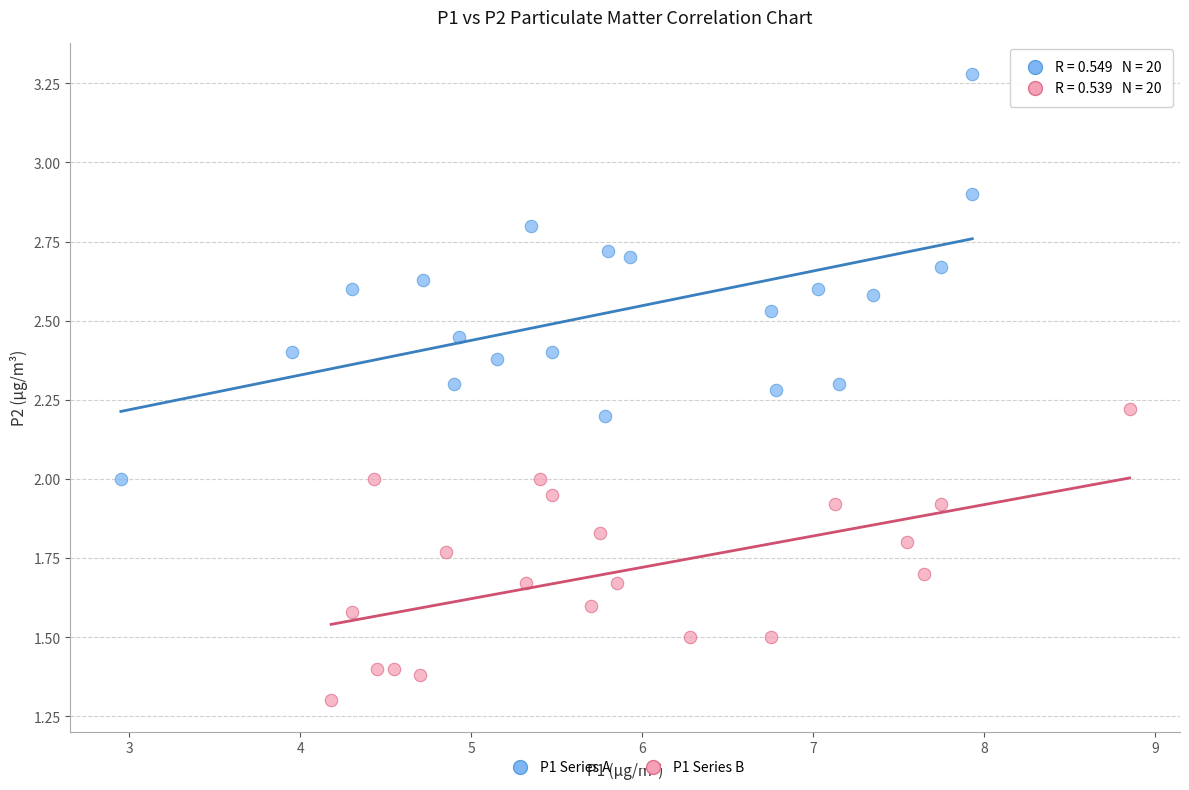

What are all the series names shown in the legend?

P1 Series A, P1 Series B